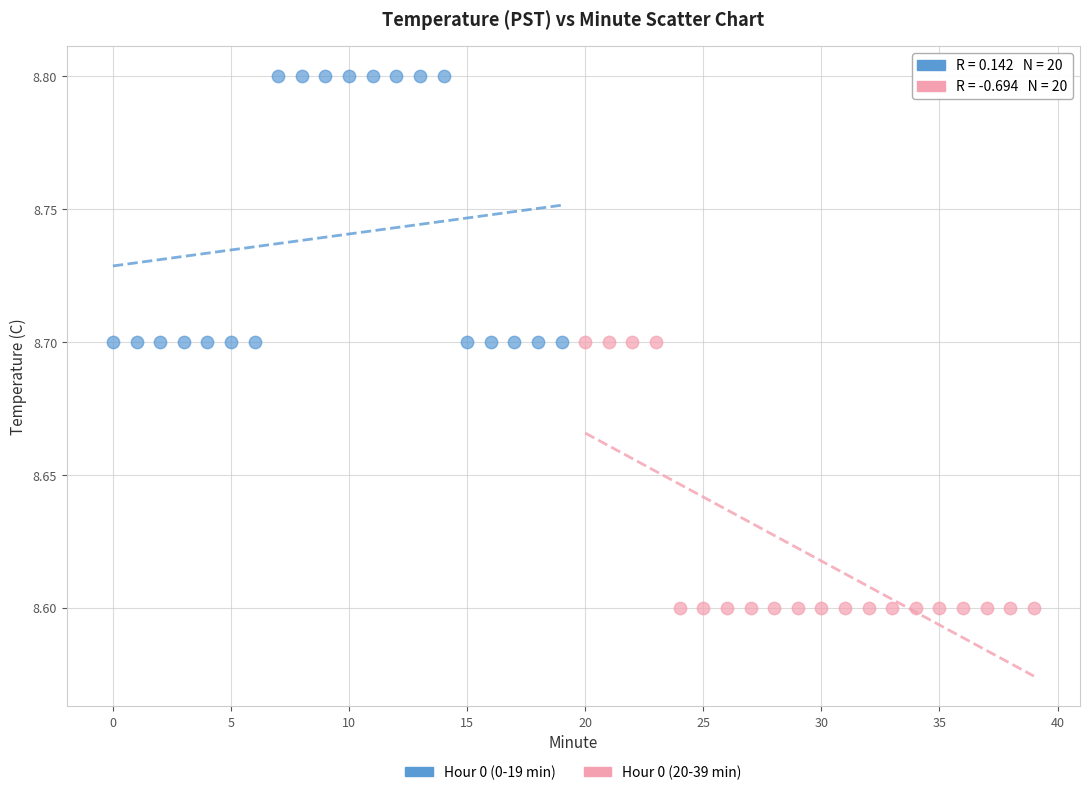

Which series contains the highest Y value?

Hour 0 (0-19 min)